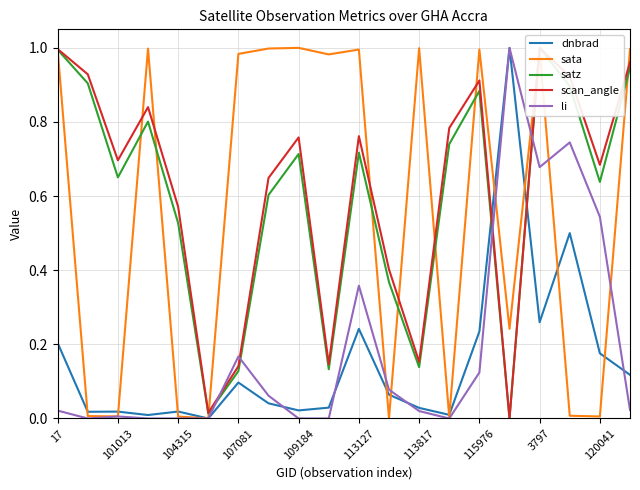

Reading left to right, extract all data points from this chart.

dnbrad: 0.2	0.0	0.0	0.0	0.0	0.0	0.1	0.0	0.0	0.0	0.2	0.1	0.0	0.0	0.2	1.0	0.3	0.5	0.2	0.1
sata: 1.0	0.0	0.0	1.0	0.0	0.0	1.0	1.0	1.0	1.0	1.0	0.0	1.0	0.0	1.0	0.2	1.0	0.0	0.0	1.0
satz: 1.0	0.9	0.7	0.8	0.5	0.0	0.1	0.6	0.7	0.1	0.7	0.4	0.1	0.7	0.9	0.0	1.0	0.9	0.6	0.9
scan_angle: 1.0	0.9	0.7	0.8	0.6	0.0	0.1	0.6	0.8	0.1	0.8	0.4	0.2	0.8	0.9	0.0	1.0	0.9	0.7	1.0
li: 0.0	0.0	0.0	0.0	0.0	0.0	0.2	0.1	0.0	0.0	0.4	0.1	0.0	0.0	0.1	1.0	0.7	0.7	0.5	0.0